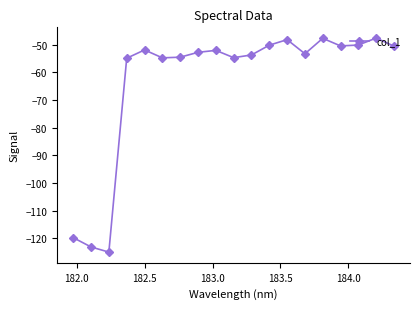

True or false: the data has more than 0 interior local peaks.

True